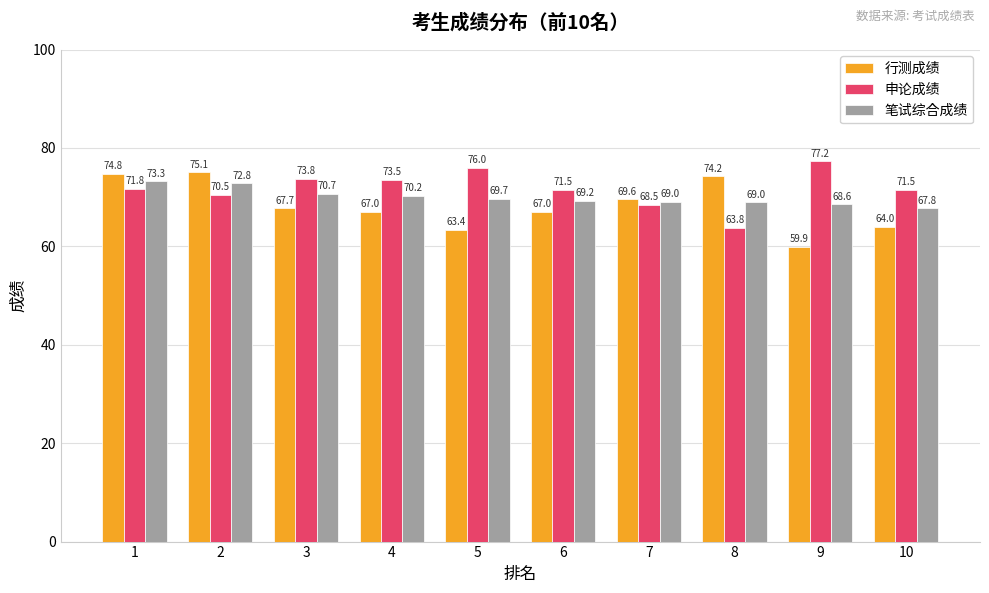

What is the difference between the 笔试综合成绩 values at 6 and 4?

1.0